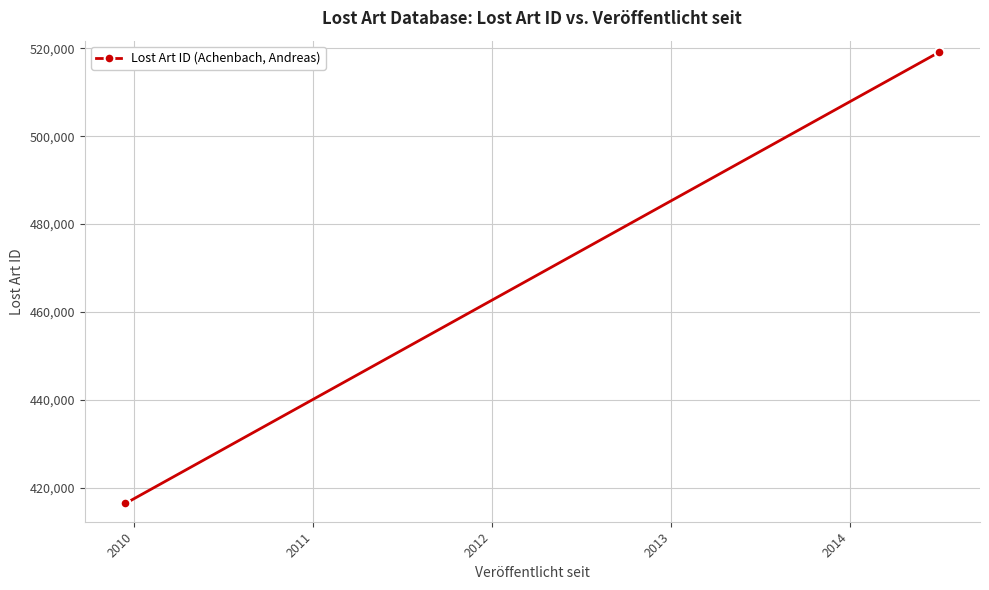

The value at 2011 is 730300. True or false?

False